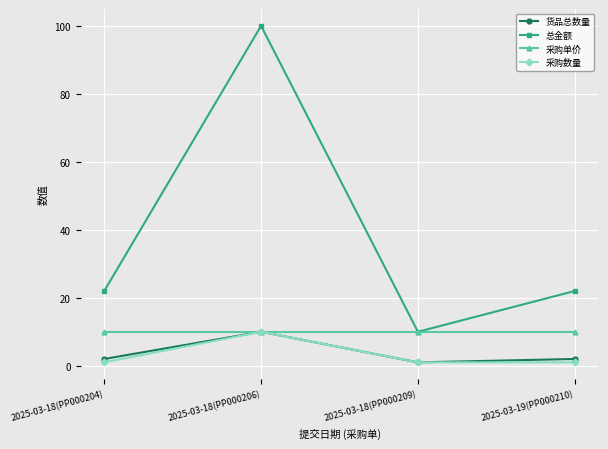

Is it true that 采购数量 equals 1 at 2025-03-18(PP000209)?

True